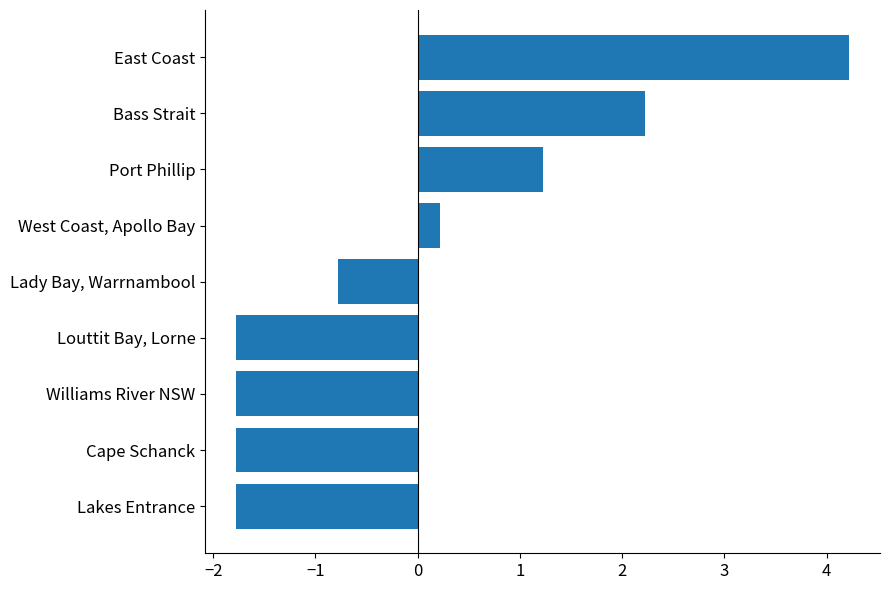

What is the greatest value displayed?

4.2